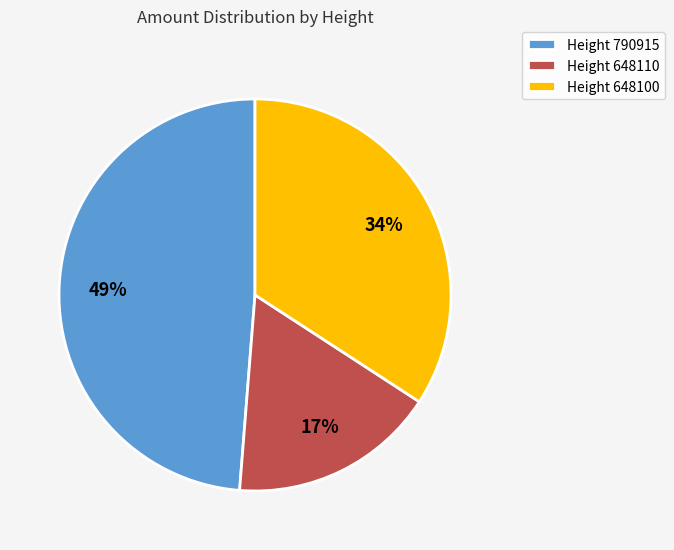

Is there any slice that represents more than half of the pie?

No